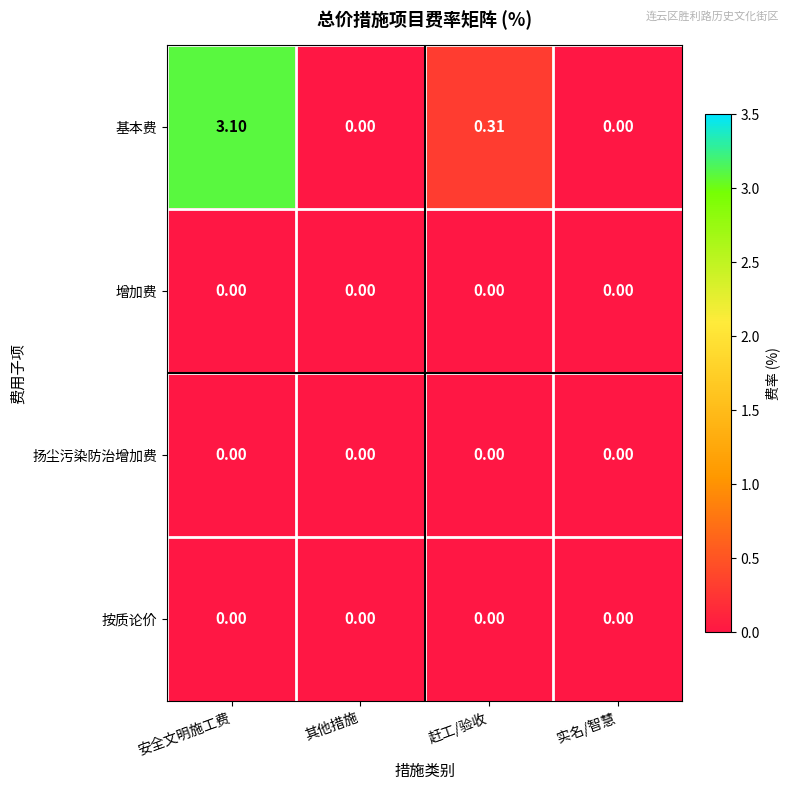

At which category is the sum across all series the highest?

安全文明施工费